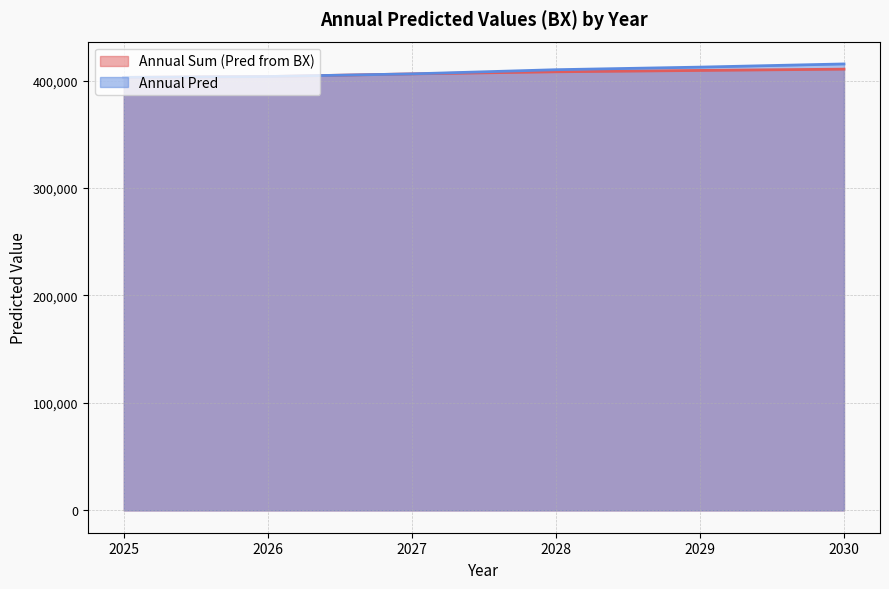

What is the value of the Annual Sum BX point at the 2nd from the left?

403727.9